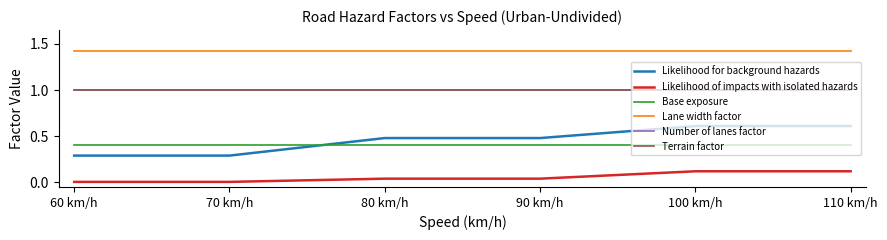

Reading left to right, transcribe all the data shown in this chart.

Likelihood for background hazards: 0.3	0.3	0.5	0.5	0.6	0.6
Likelihood of impacts with isolated hazards: 0.0	0.0	0.0	0.0	0.1	0.1
Base exposure: 0.4	0.4	0.4	0.4	0.4	0.4
Lane width factor: 1.4	1.4	1.4	1.4	1.4	1.4
Number of lanes factor: 1.0	1.0	1.0	1.0	1.0	1.0
Terrain factor: 1.0	1.0	1.0	1.0	1.0	1.0